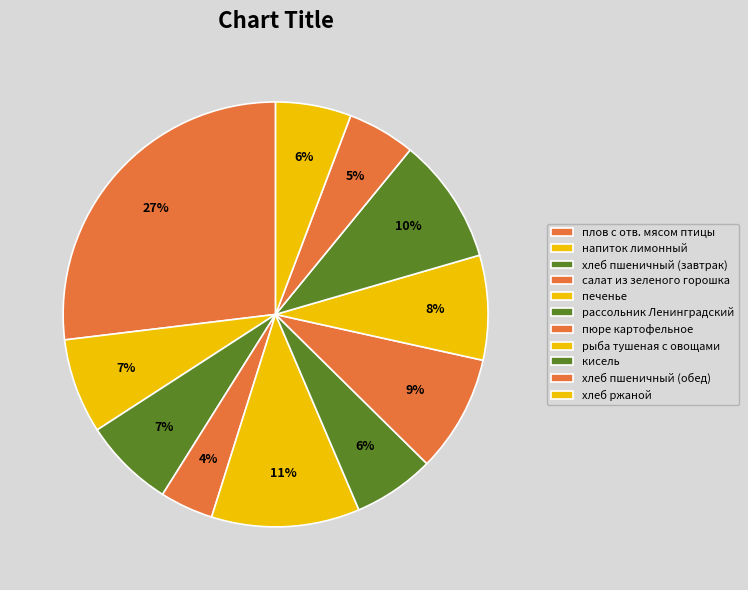

Count the number of slices in the pie.

11